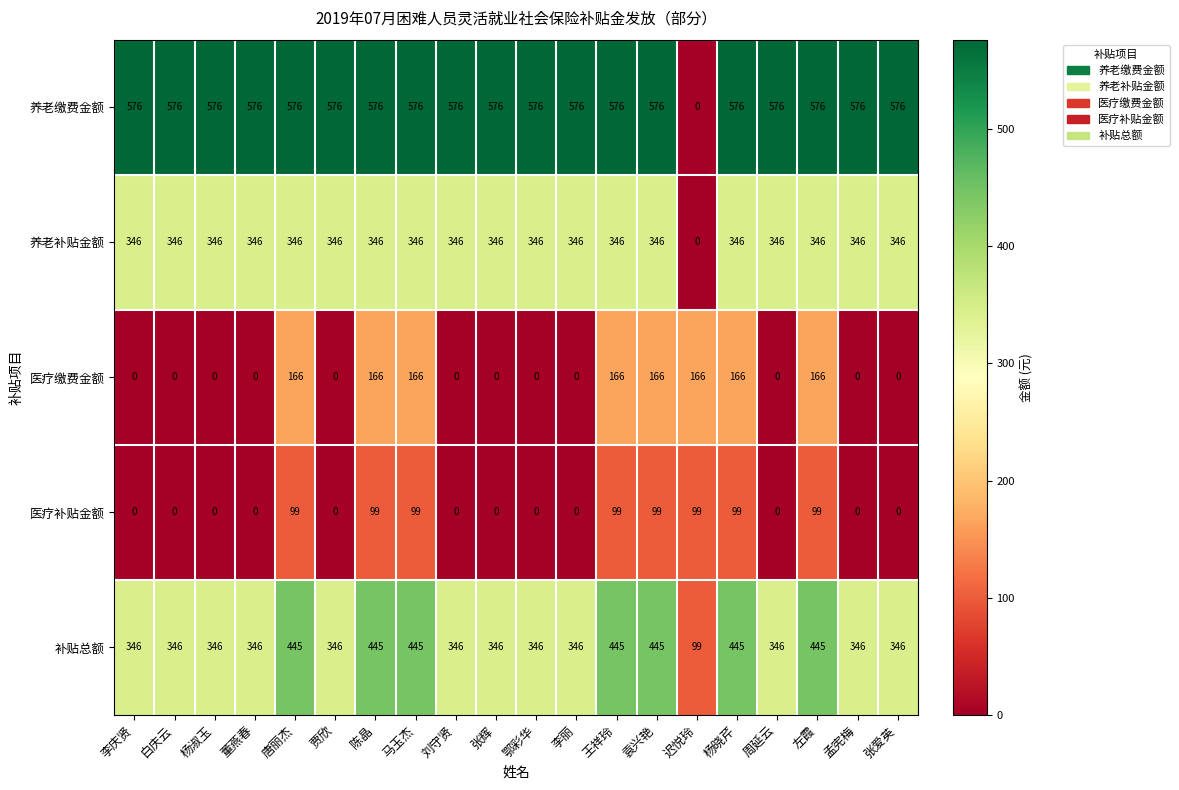

What is the difference between the highest and lowest values at 袁兴艳?

477